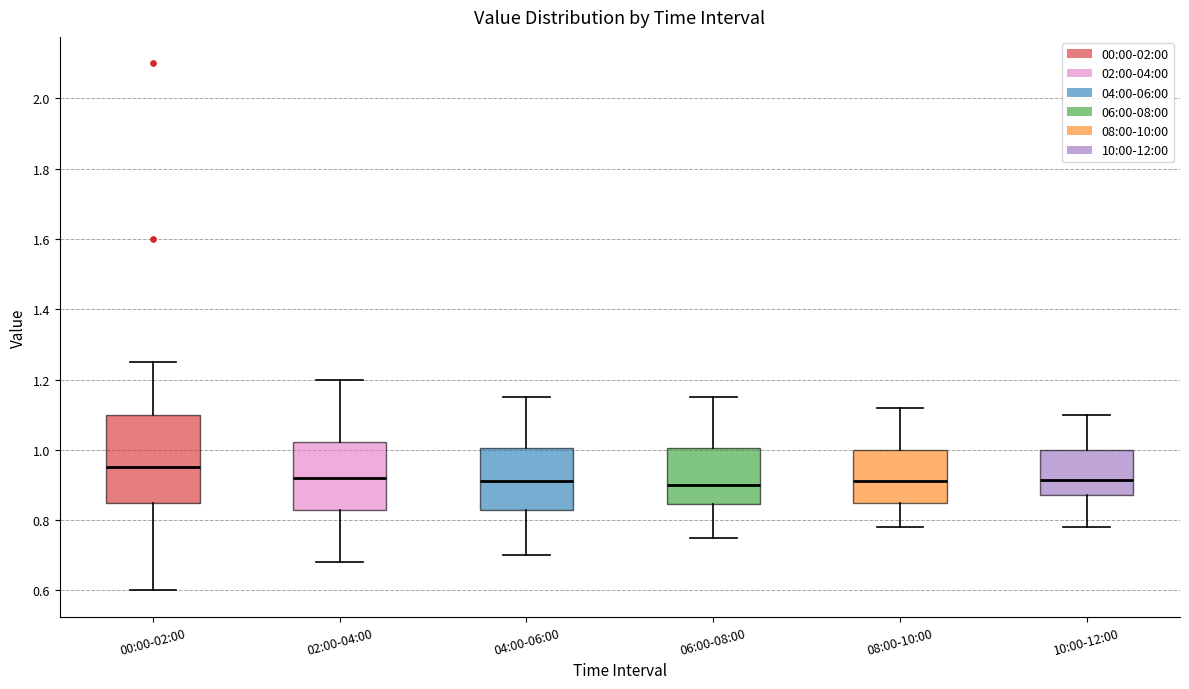

Which box is the tallest, from its lower edge to its upper edge?

00:00-02:00